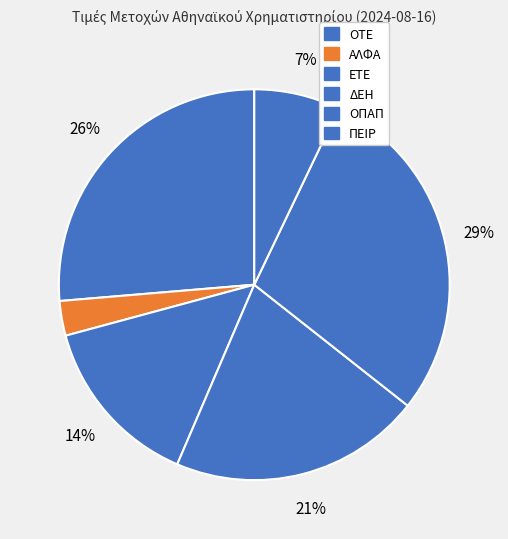

How many segments does this pie chart have?

6